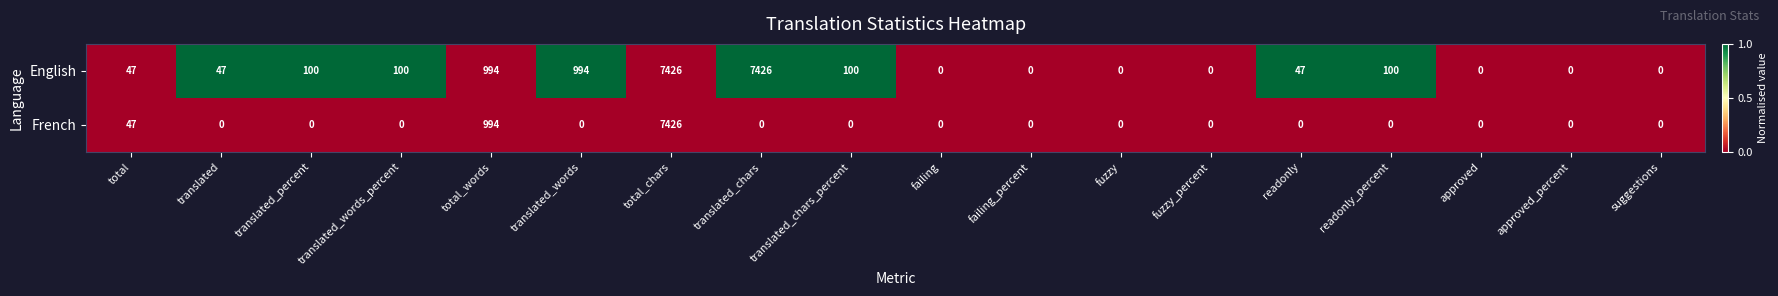

What is the maximum value for French?

7426